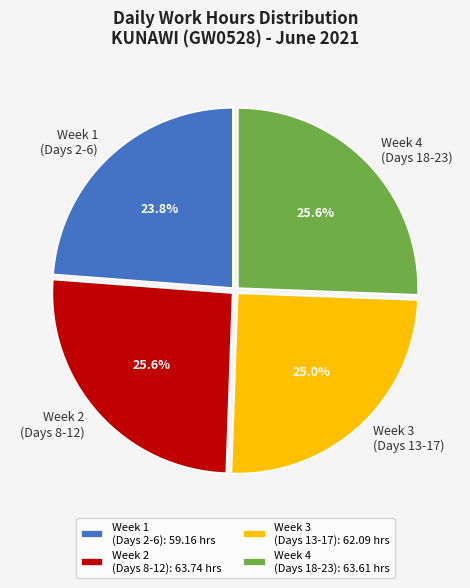

Is the sum of Week 2 (Days 8-12) and Week 3 (Days 13-17) greater than half?

Yes